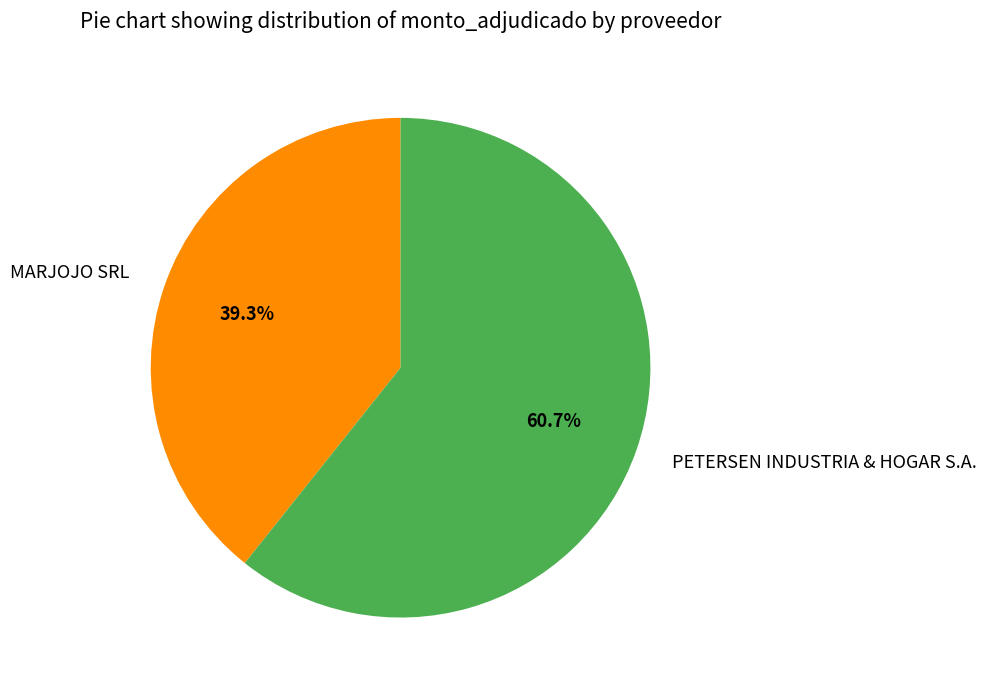

To the nearest percent, what is the combined percentage of MARJOJO SRL and PETERSEN INDUSTRIA & HOGAR S.A.?

100%